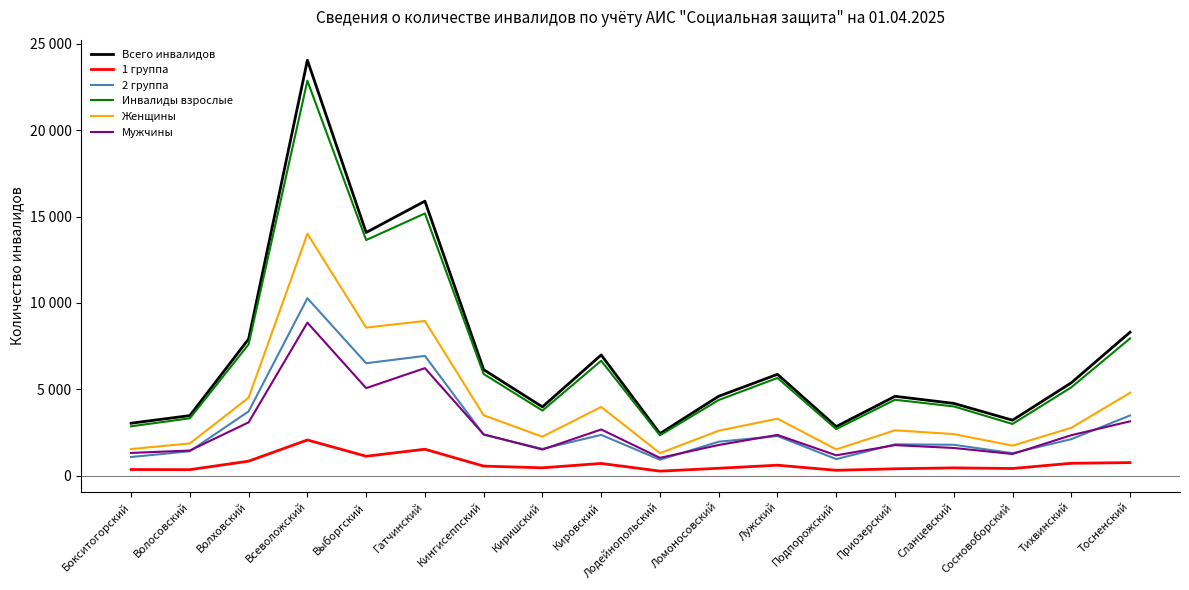

What are all the series names shown in the legend?

Всего инвалидов, 1 группа, 2 группа, Инвалиды взрослые, Женщины, Мужчины